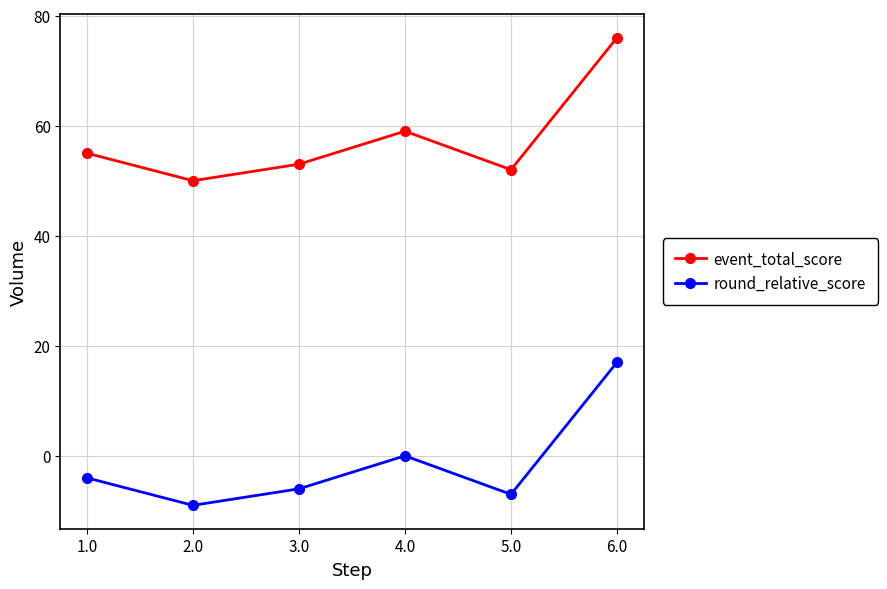

What is the label of the 5th point from the right?

2.0